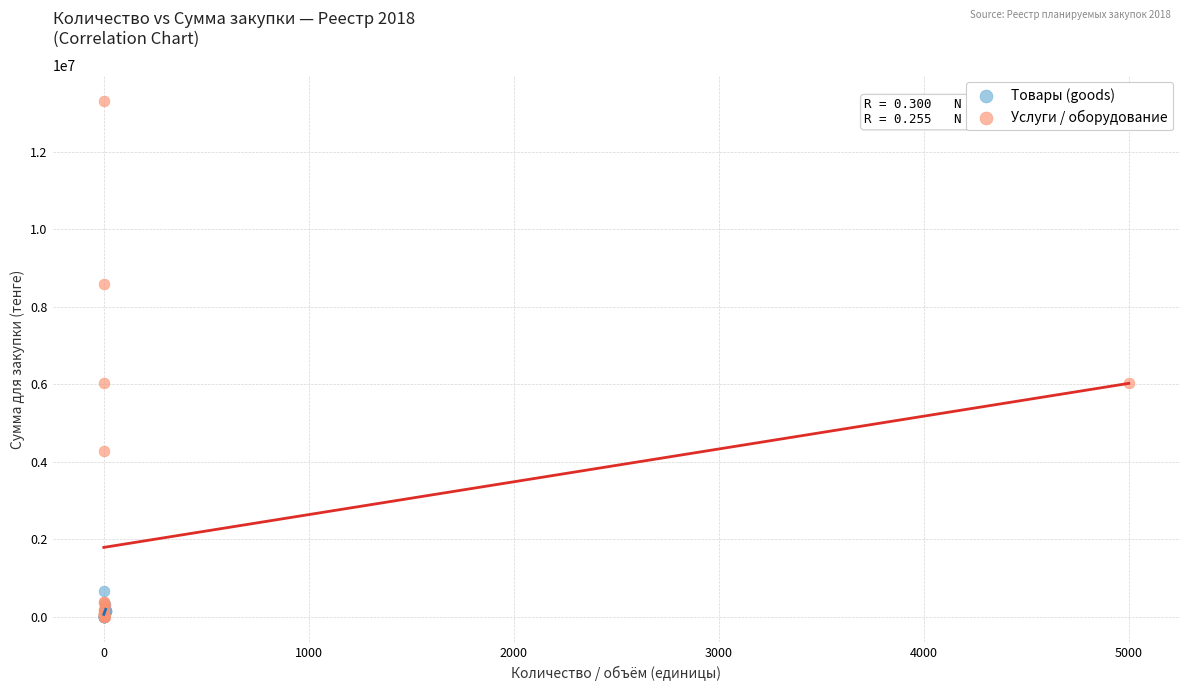

Which series has the widest spread of Y values?

Услуги / оборудование